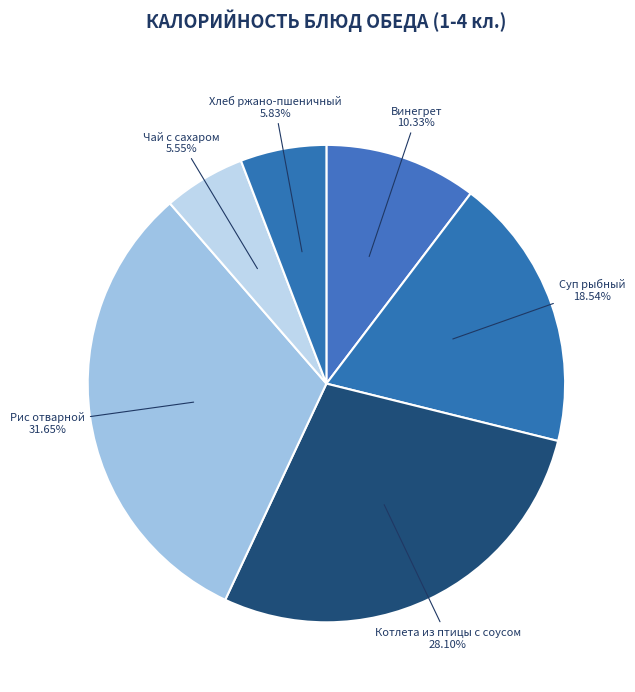

How many segments does this pie chart have?

6